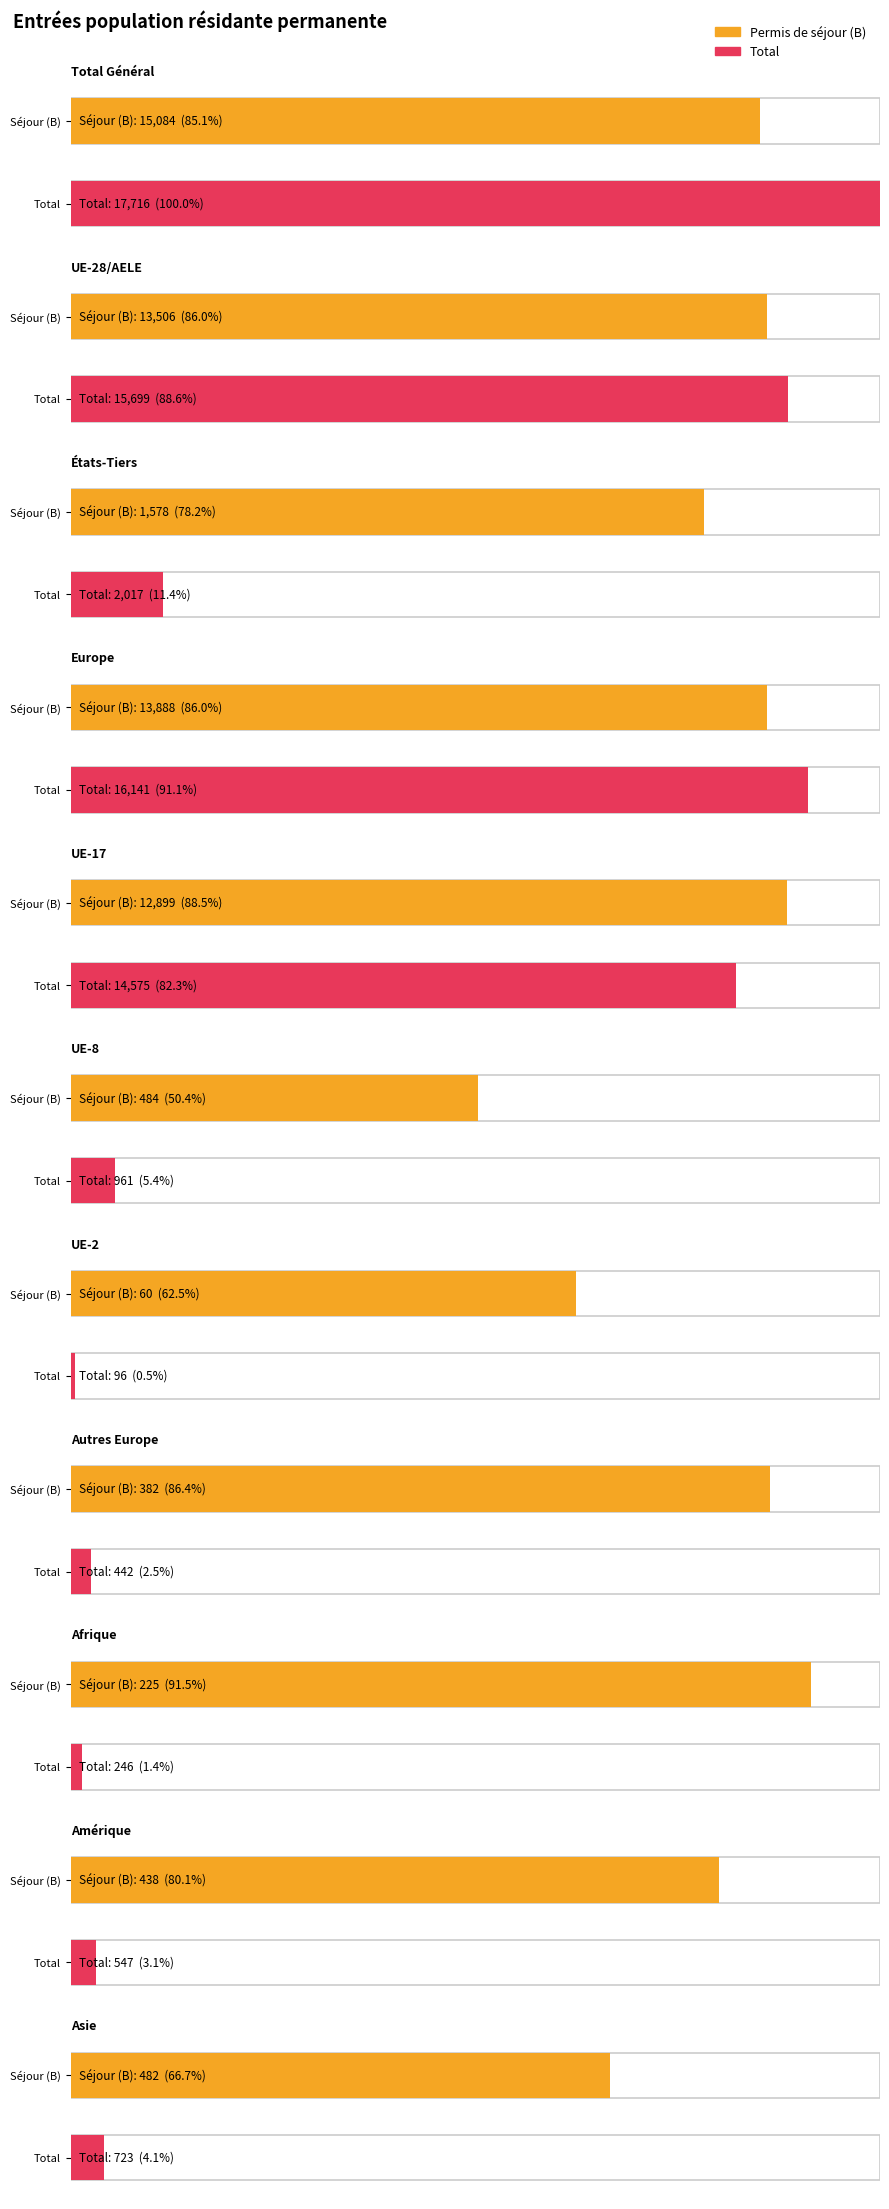

The value of Total at UE-17 is 14575. True or false?

True